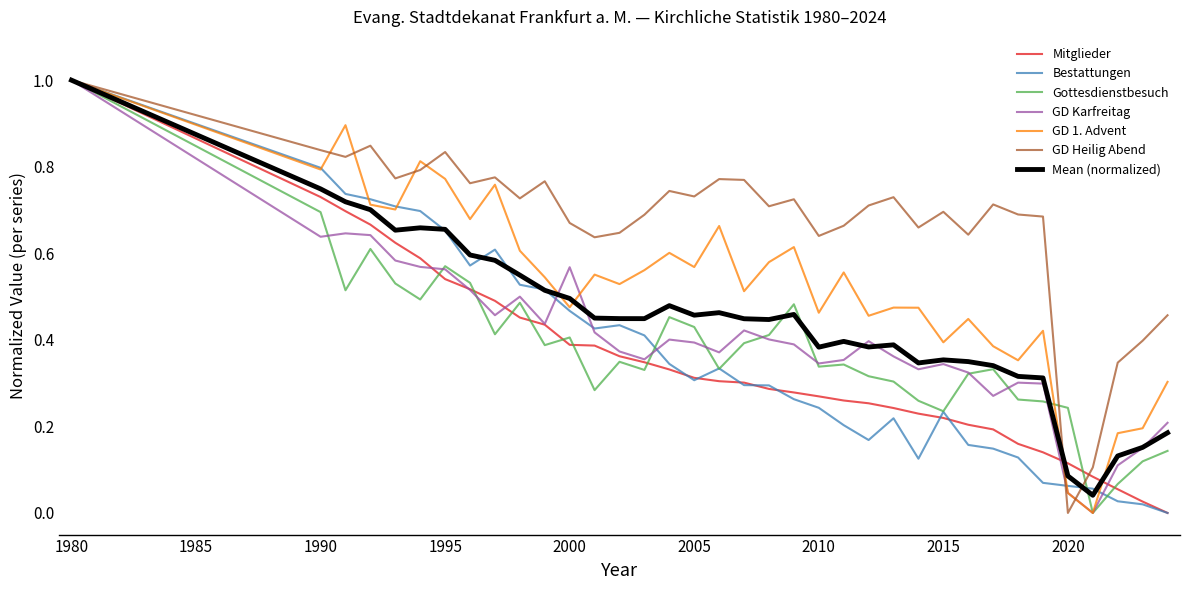

What is the highest value of the Mitglieder series?

1.0